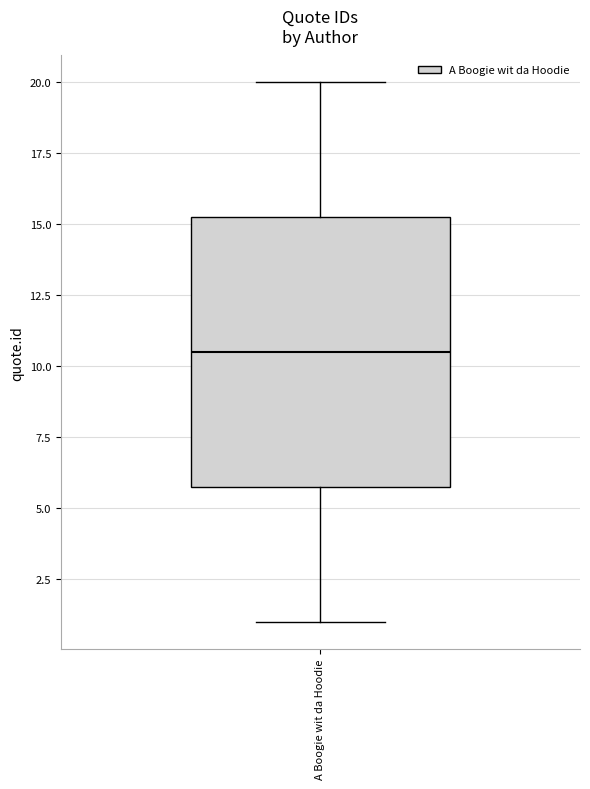

Read this box plot against the y-axis: the position of the median line, the range covered by the box, and the ends of both whiskers. The values are not printed on the chart, so give them approximately, as read against the axis.

median 10.5, box 6.0 to 15.5, whiskers 1.0 to 20.0